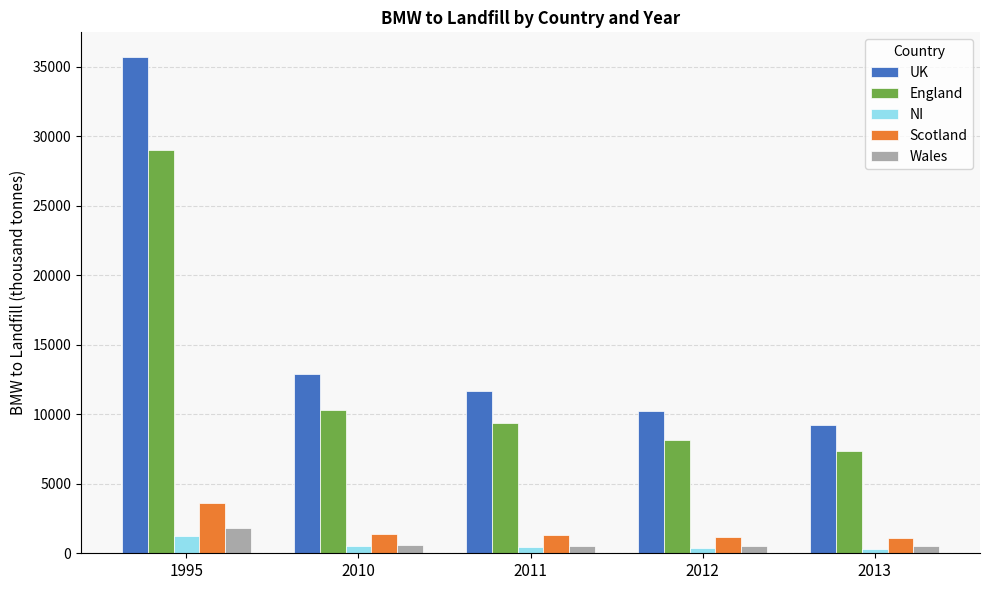

What is the spread (max minus min) of values at 2012?

9821